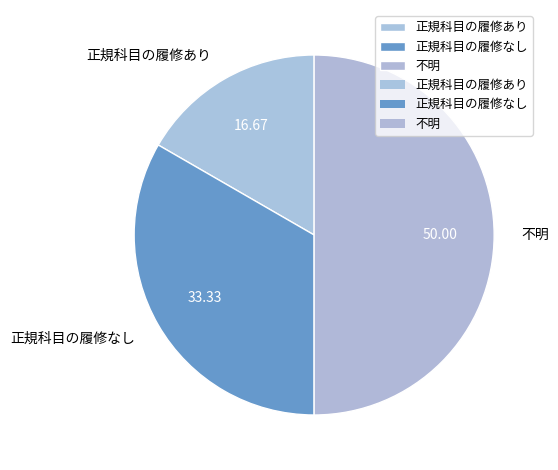

Combined, do 正規科目の履修なし and 不明 account for over 50%?

Yes